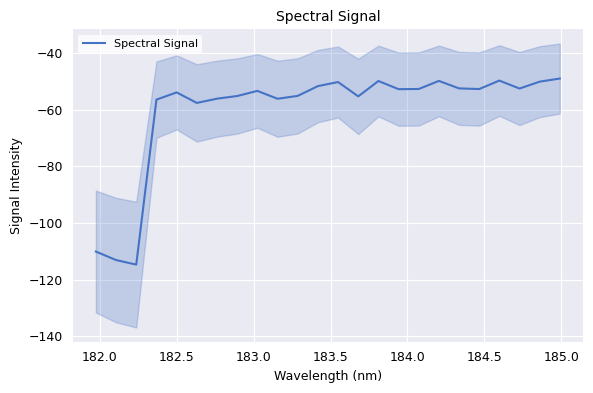

What is the greatest value displayed?

-49.0